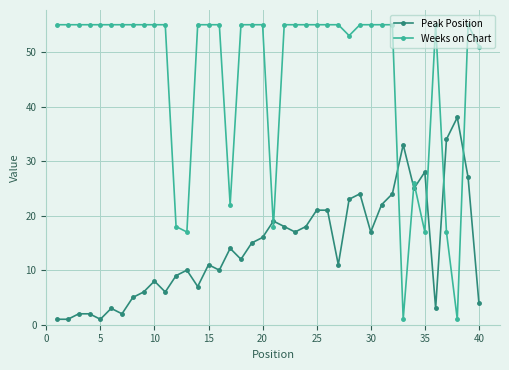

How many lines are shown in the chart?

2